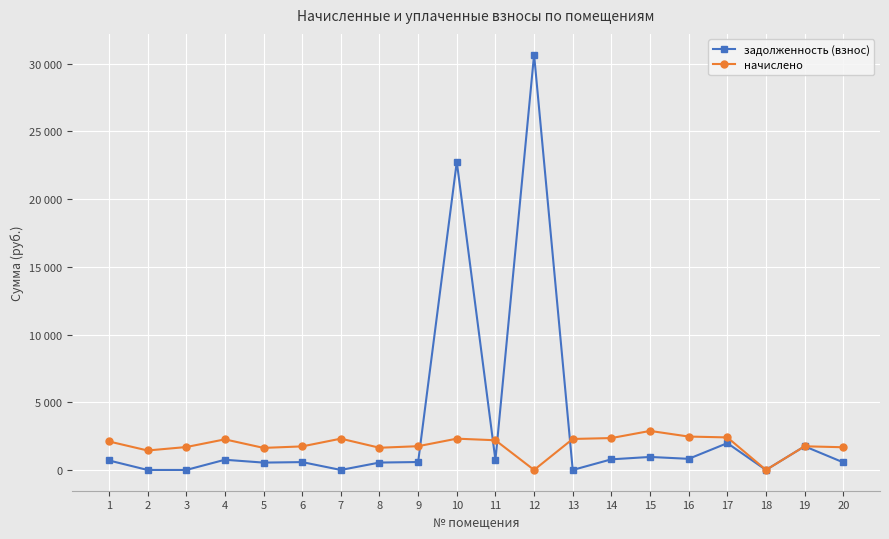

Is the value of начислено at 16 greater than the value of задолженность (взнос) at 19?

Yes